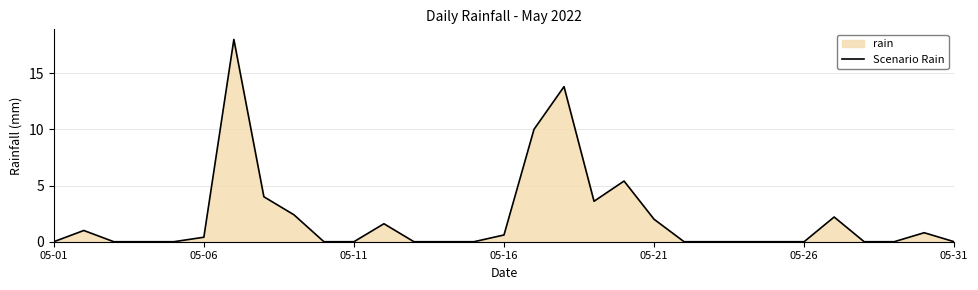

What is the sum of all values?

65.8